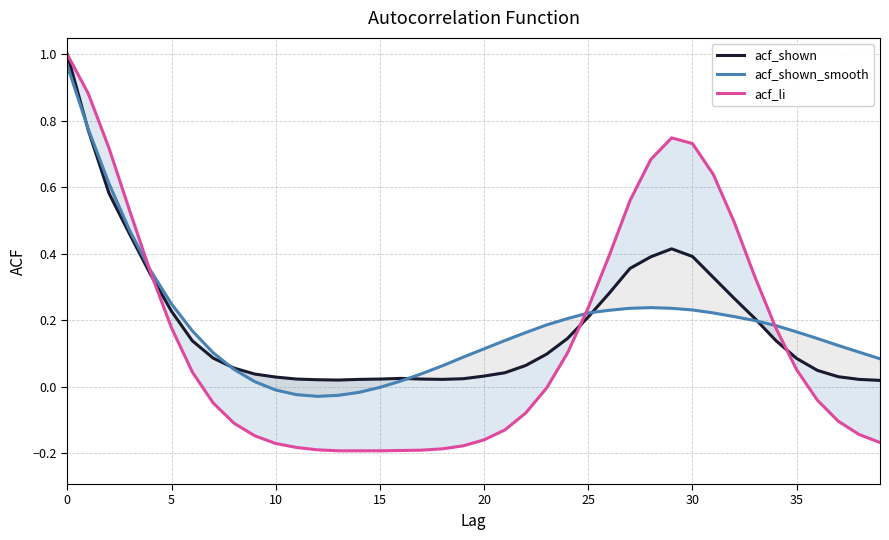

Rank the series at 16 from highest to lowest value.

acf_shown, acf_shown_smooth, acf_li